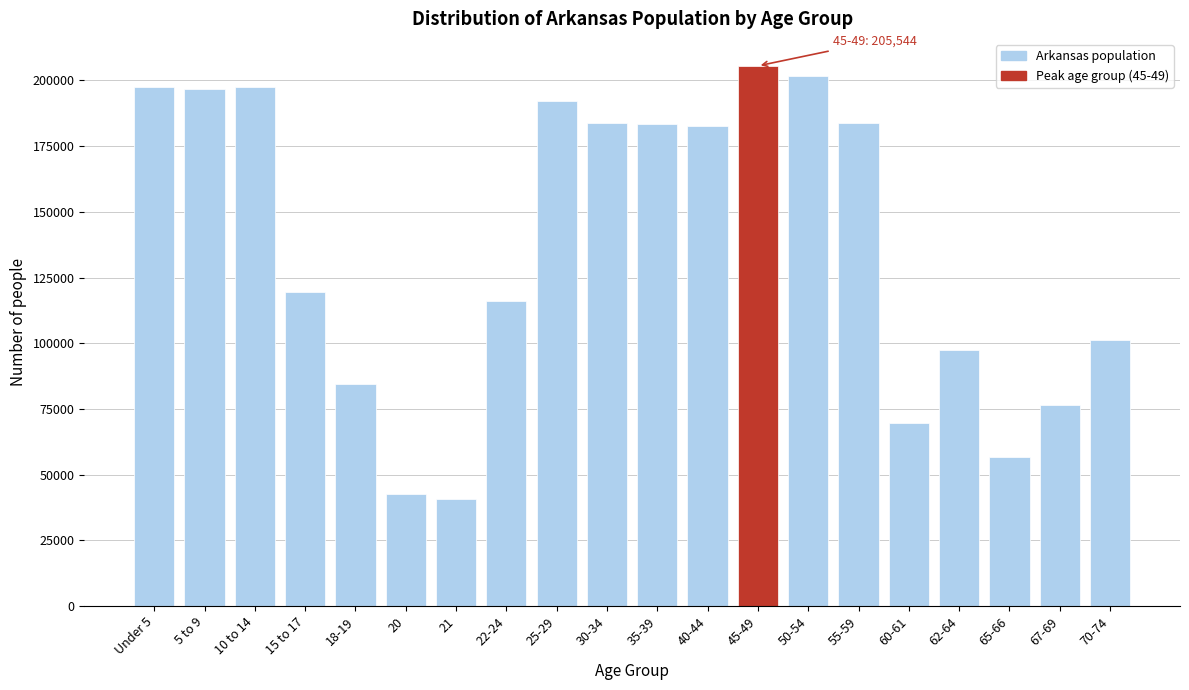

At which label is the value closest to 123157?

15 to 17